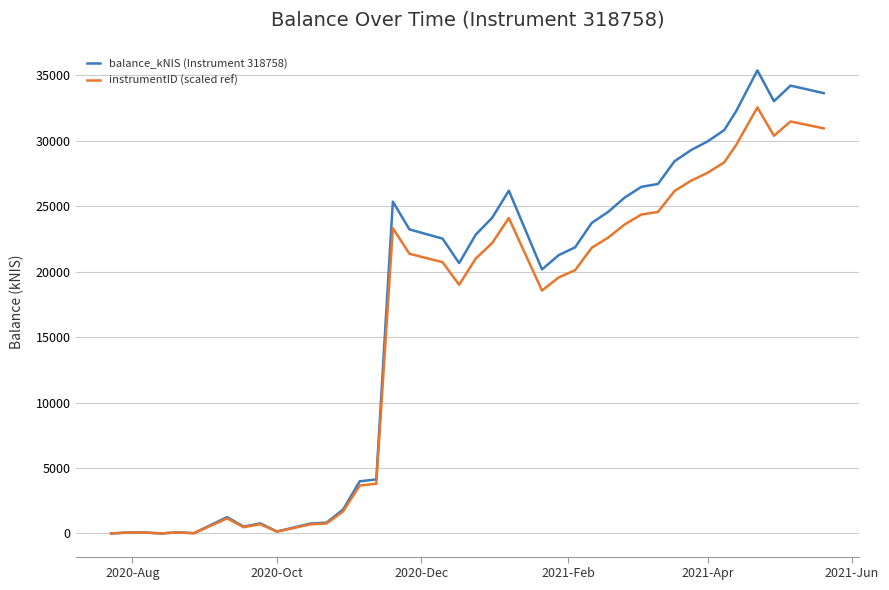

How many values in the balance_kNIS (Instrument 318758) series exceed 22516?

20